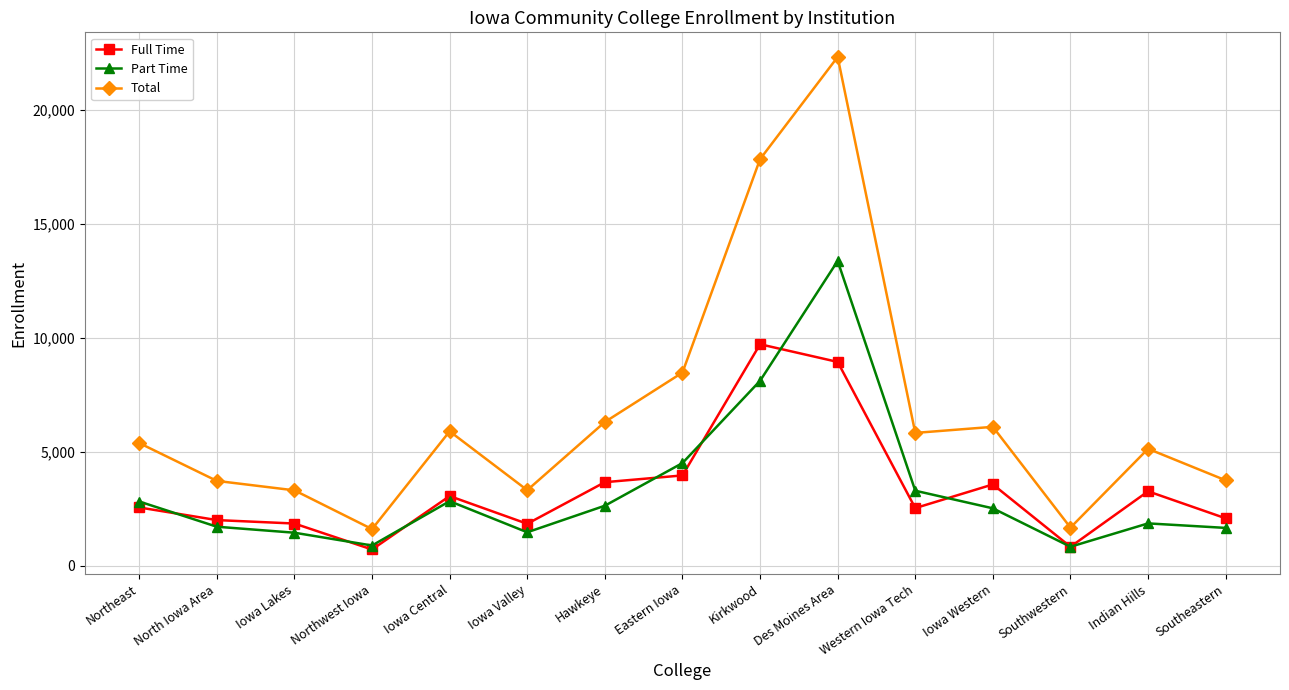

Which category has the highest value in the Full Time series?

Kirkwood